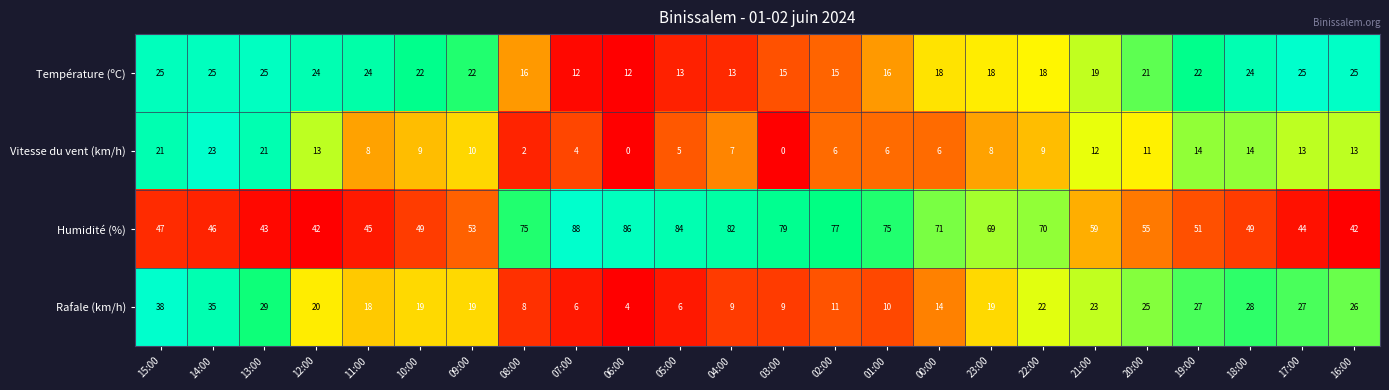

What is the maximum value shown in the chart?

88